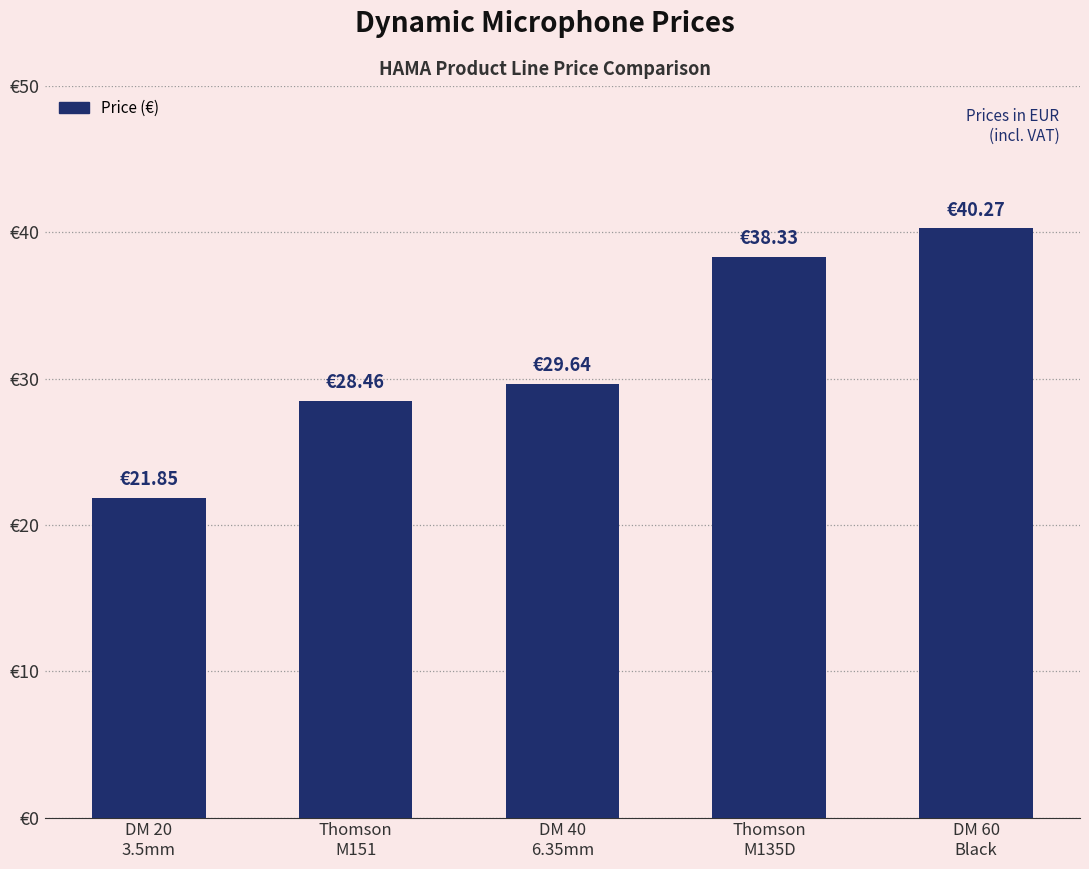

Which category has the lowest value across all series?

DM 20
3.5mm